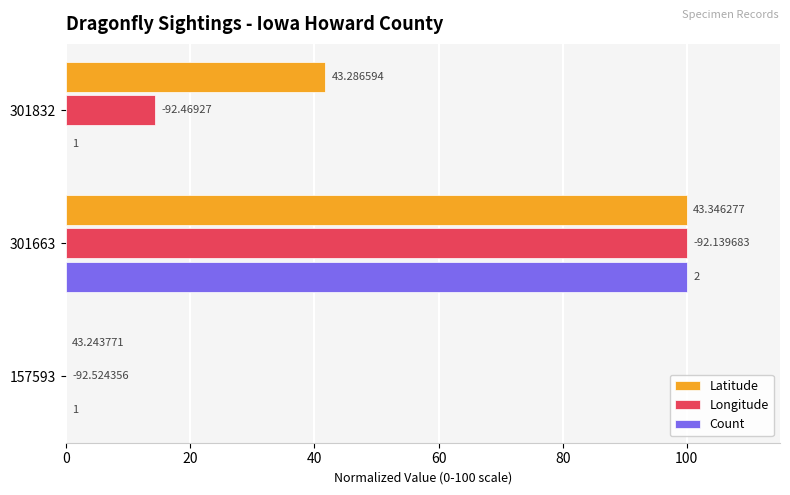

Reading right to left, what are all the values shown in this chart?

Latitude: 41.8	100.0	0.0
Longitude: 14.3	100.0	0.0
Count: 0.0	100.0	0.0